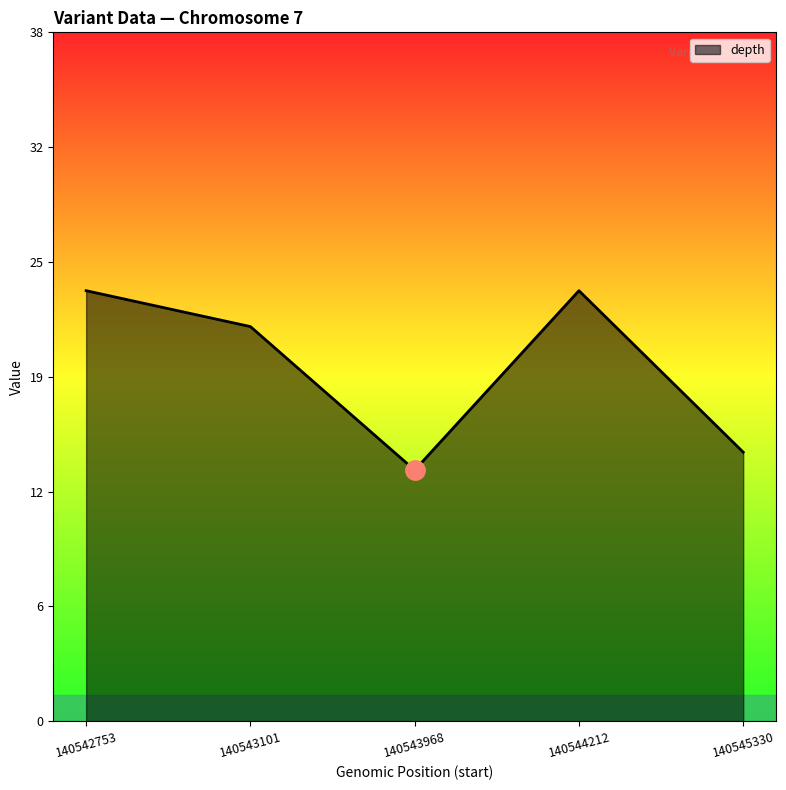

What is the ratio of the value at 140544212 to the value at 140543101?

1.1